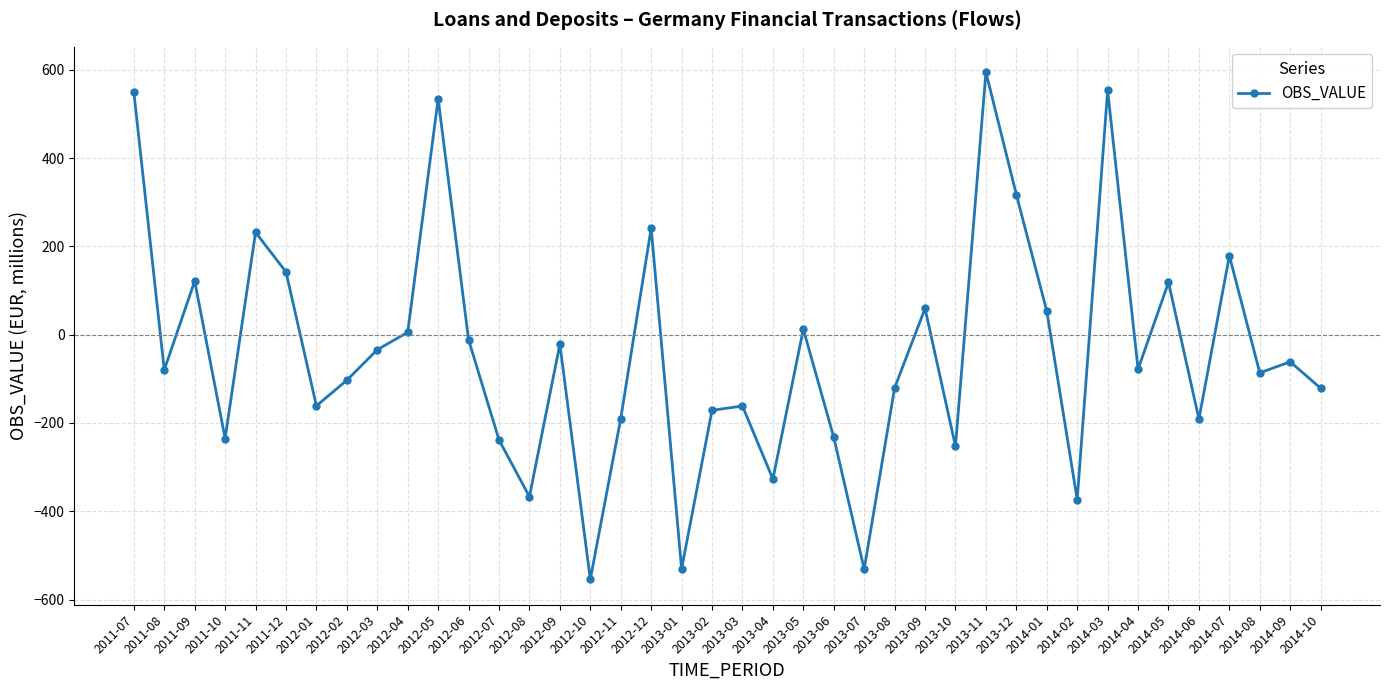

What is the smallest value displayed?

-554.1